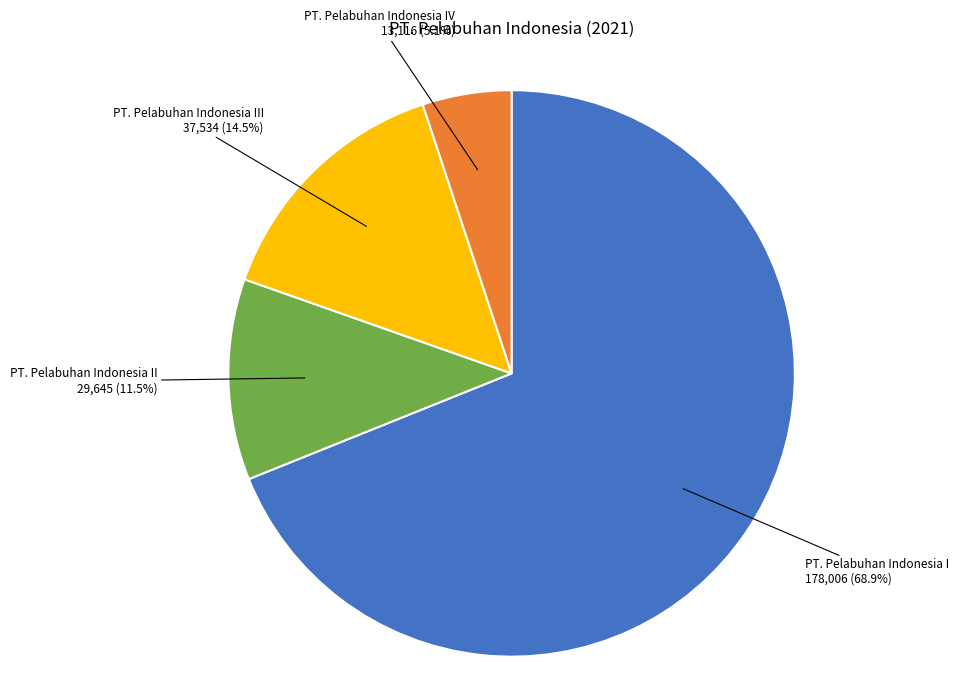

What is the largest slice in the pie chart?

PT. Pelabuhan Indonesia I